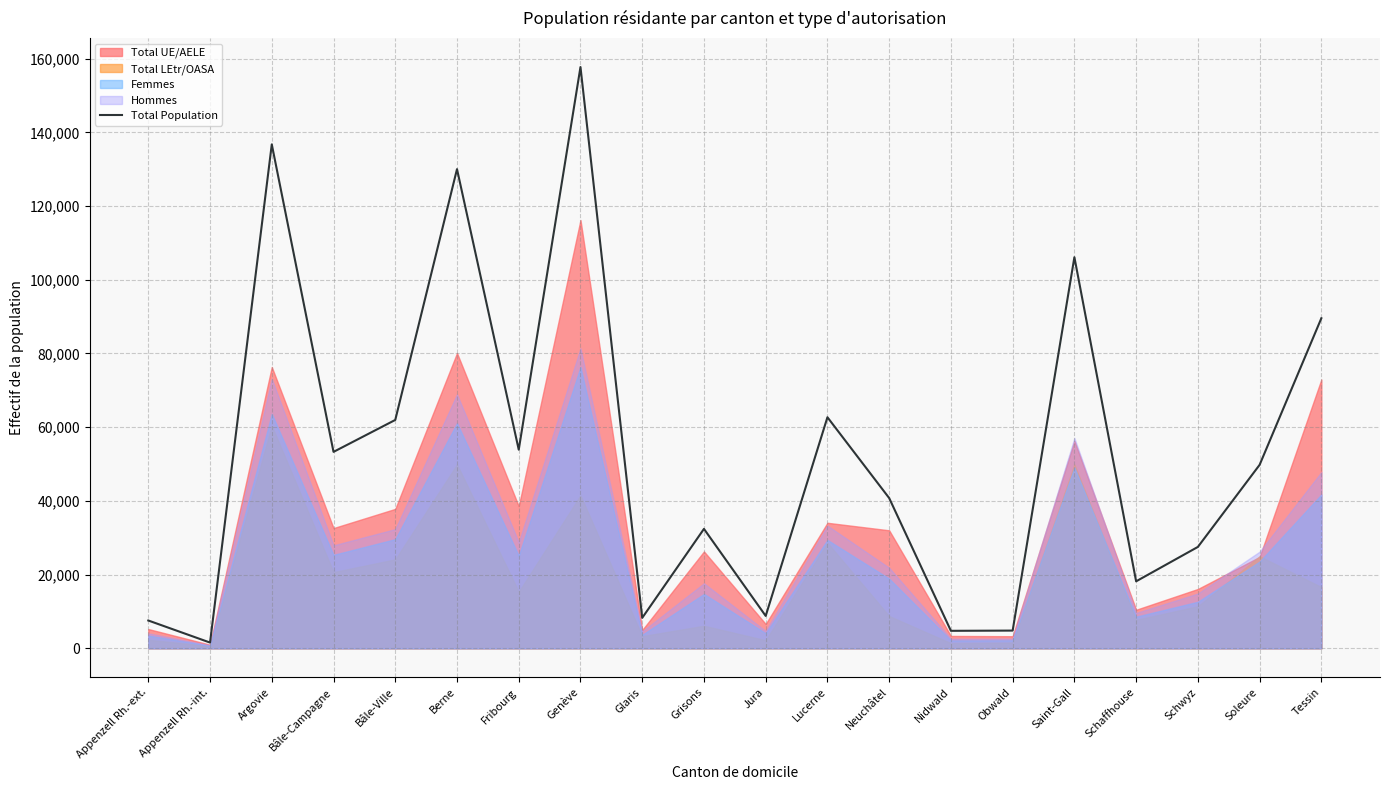

How many data points are above 49782?

9